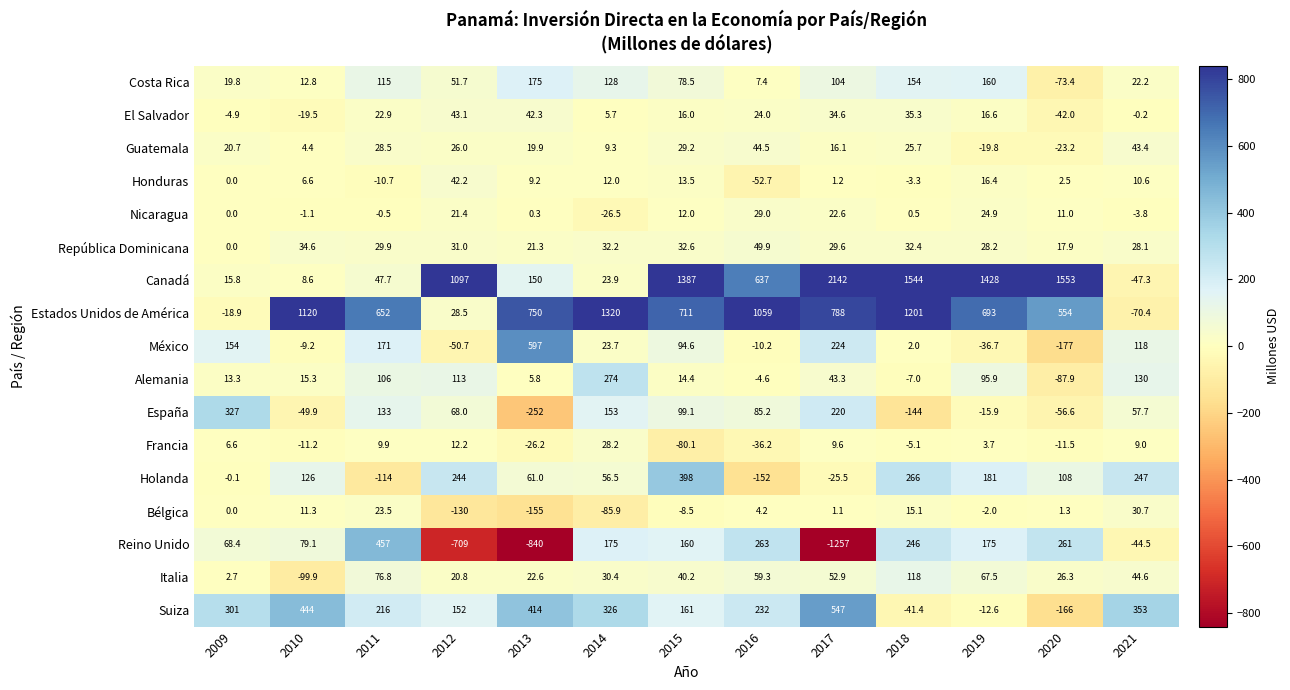

At which category does the chart reach its minimum across all series?

2017